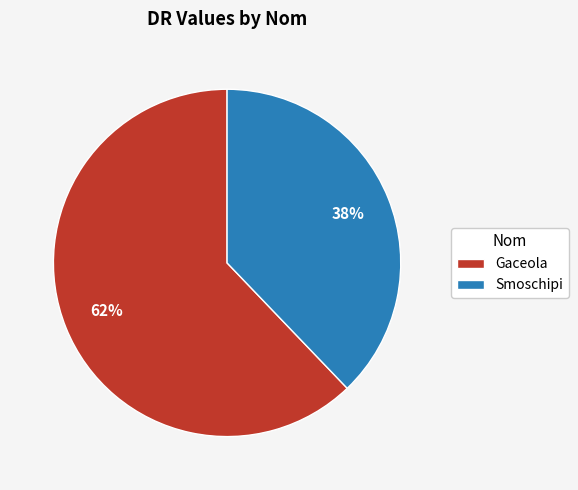

To the nearest percent, what portion does Smoschipi represent?

38%